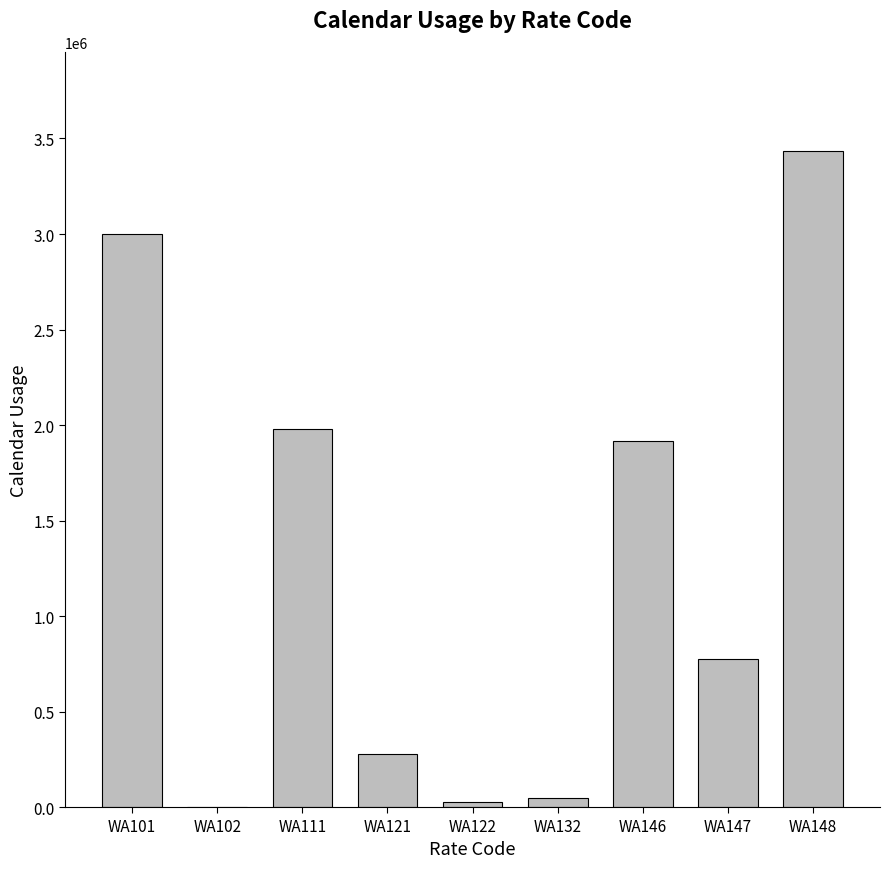

What is the maximum value shown in the chart?

3437033